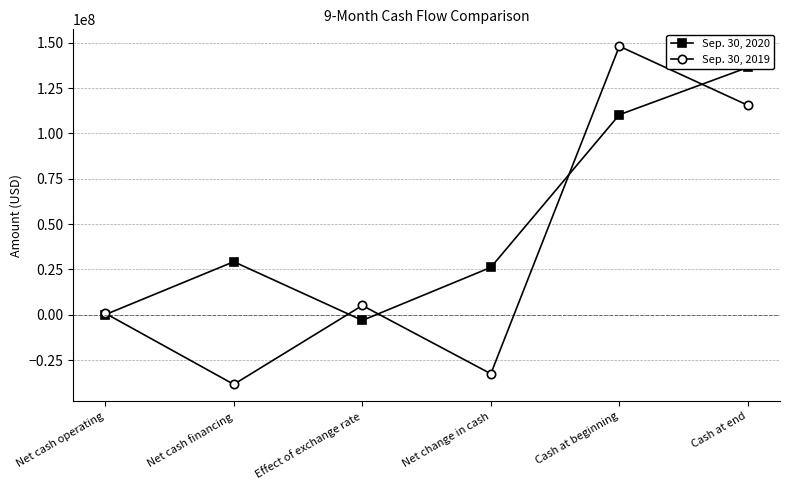

Between Cash at beginning and Effect of exchange rate, which is larger?

Cash at beginning